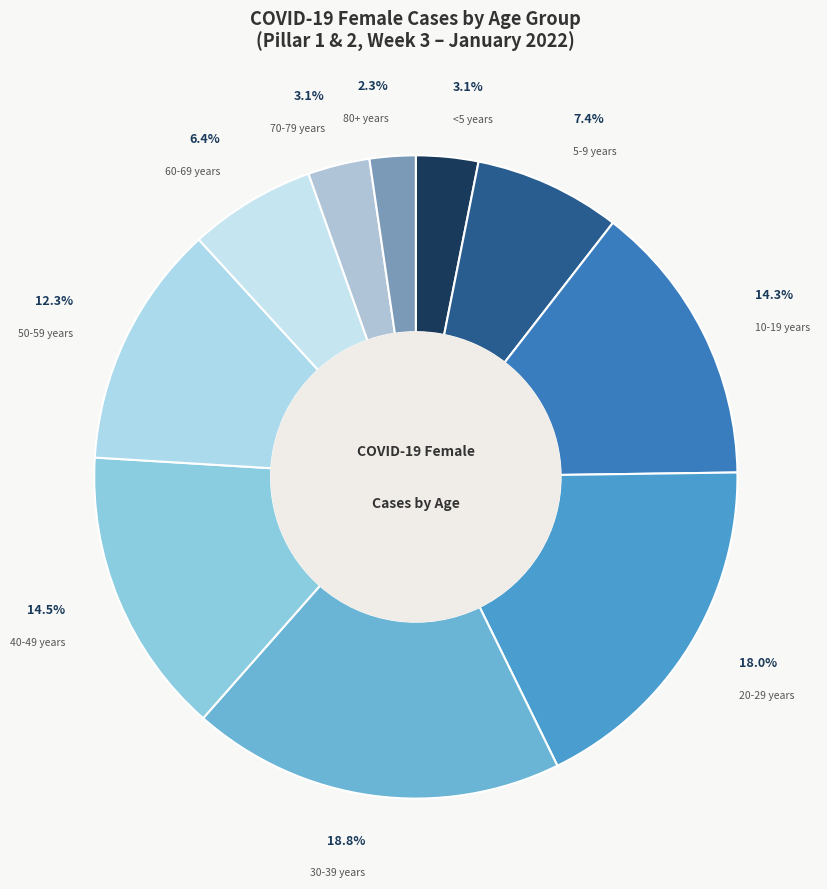

What is the largest slice in the pie chart?

30-39 years